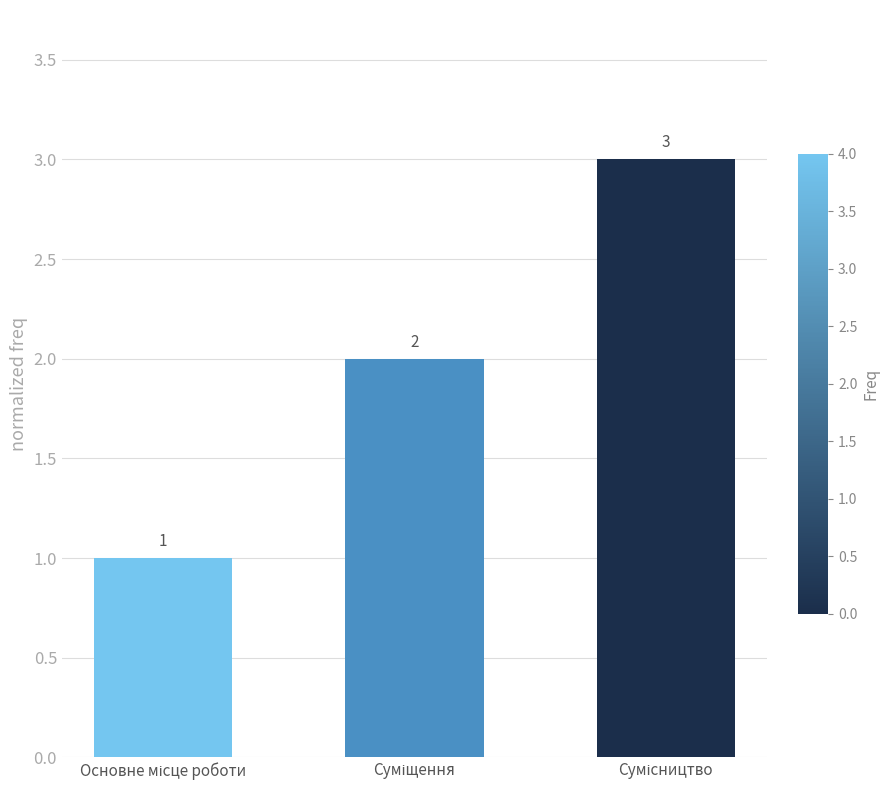

What is the value of the 3rd bar from the left?

3